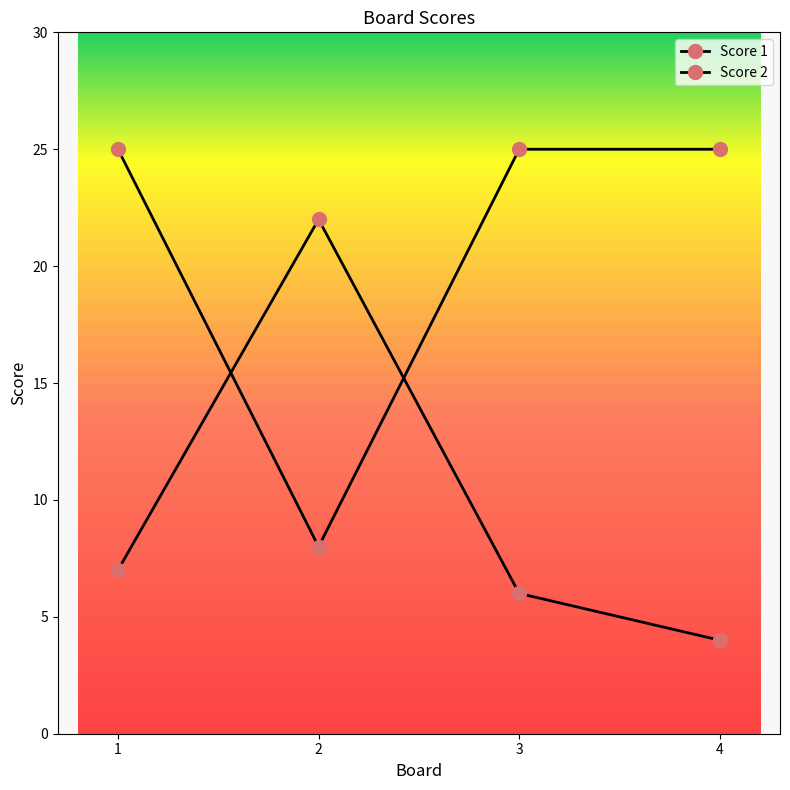

True or false: Score 1 has a value of 14 at 4.

False